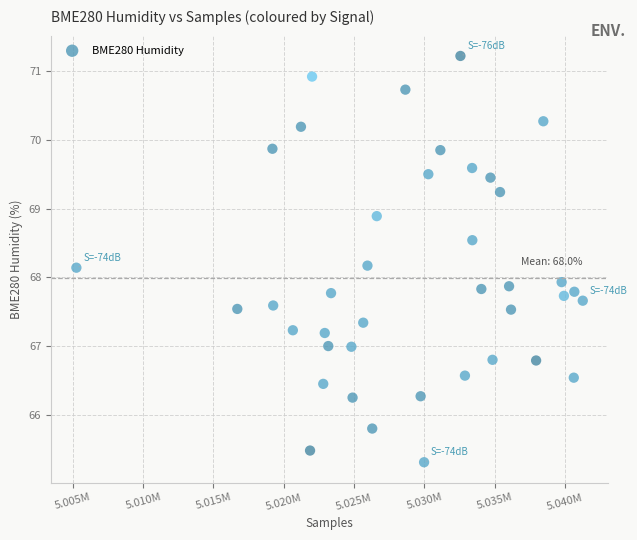

What is the range of X values (max minus min)?

36036.0